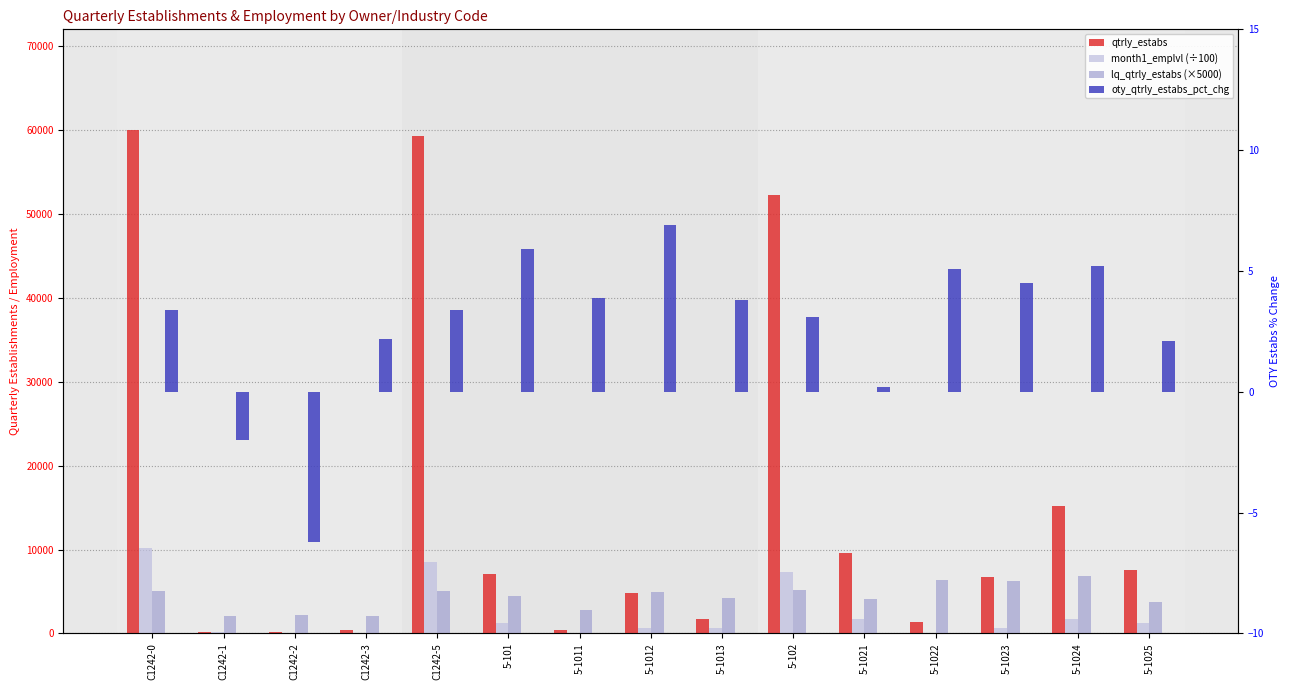

Reading left to right, list all the values displayed in this chart.

qtrly_estabs: 60009.0	146.0	182.0	419.0	59262.0	7041.0	454.0	4819.0	1768.0	52221.0	9638.0	1322.0	6679.0	15247.0	7525.0
month1_emplvl (÷100): 10174.4	132.6	0.0	0.0	8556.1	1262.7	49.5	602.9	610.3	7293.4	1731.5	0.0	614.7	1759.2	1194.7
lq_qtrly_estabs (×5000): 5000.0	2050.0	2200.0	2050.0	5100.0	4500.0	2750.0	4950.0	4200.0	5200.0	4150.0	6350.0	6250.0	6900.0	3700.0
oty_qtrly_estabs_pct_chg: 3.4	-2.0	-6.2	2.2	3.4	5.9	3.9	6.9	3.8	3.1	0.2	5.1	4.5	5.2	2.1